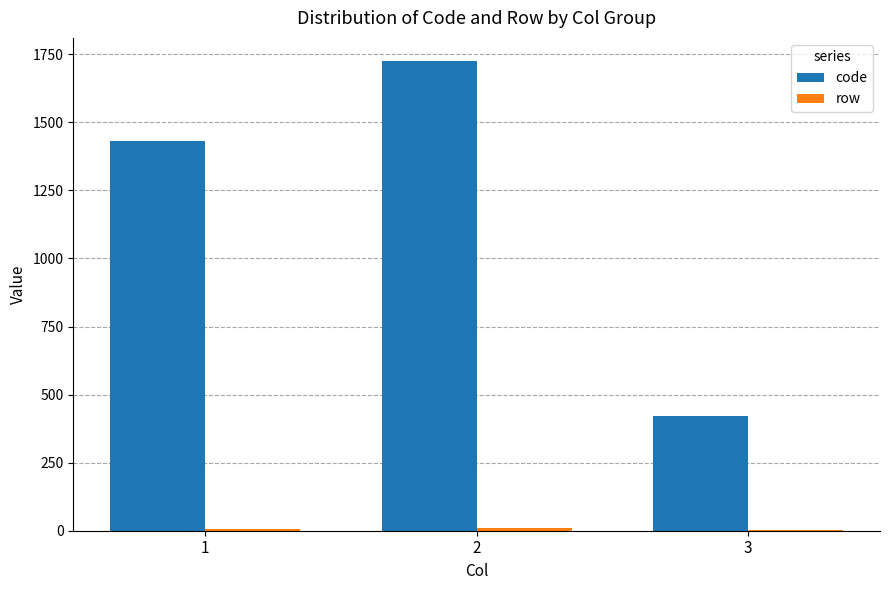

What is the sum of the code values at 2 and 3?

2145